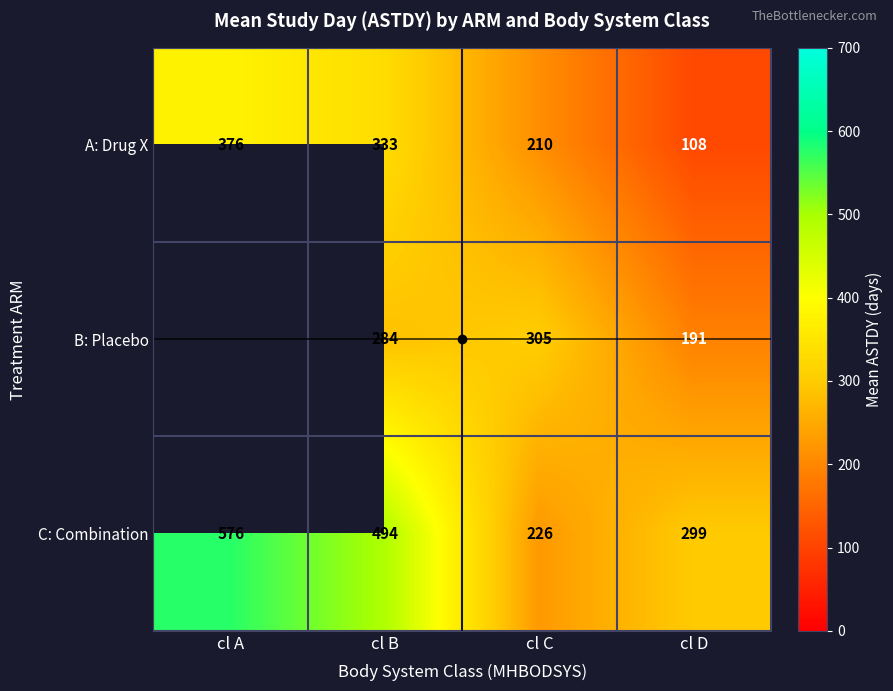

What is the difference between the second highest and minimum values in the A: Drug X series?

225.0